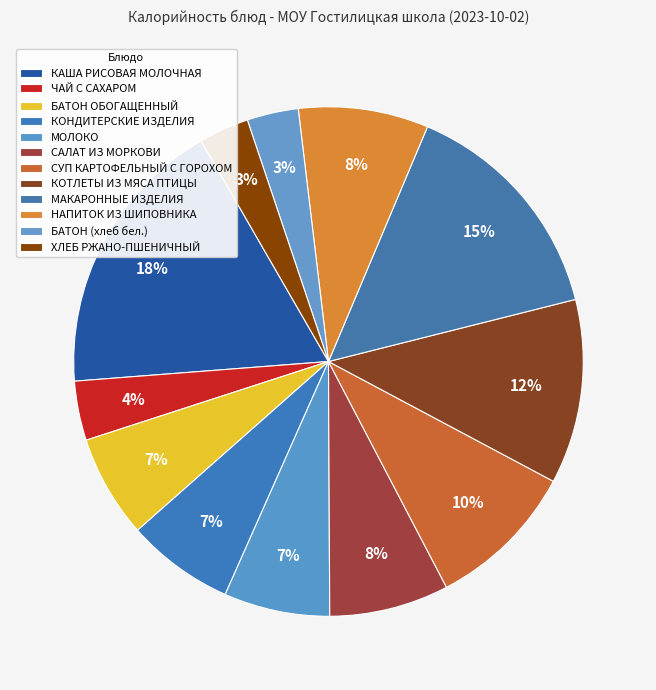

Approximately how many times larger is the value at САЛАТ ИЗ МОРКОВИ compared to БАТОН ОБОГАЩЕННЫЙ?

1.2